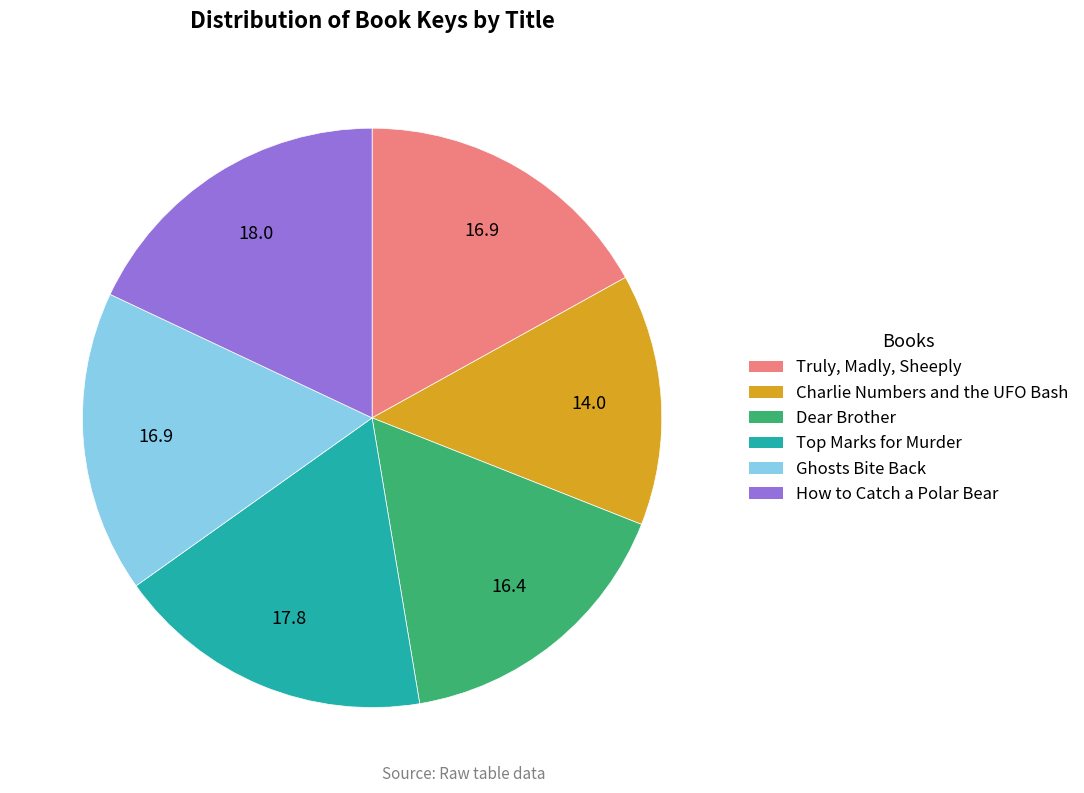

Approximately how many times larger is the value at How to Catch a Polar Bear compared to Dear Brother?

1.1